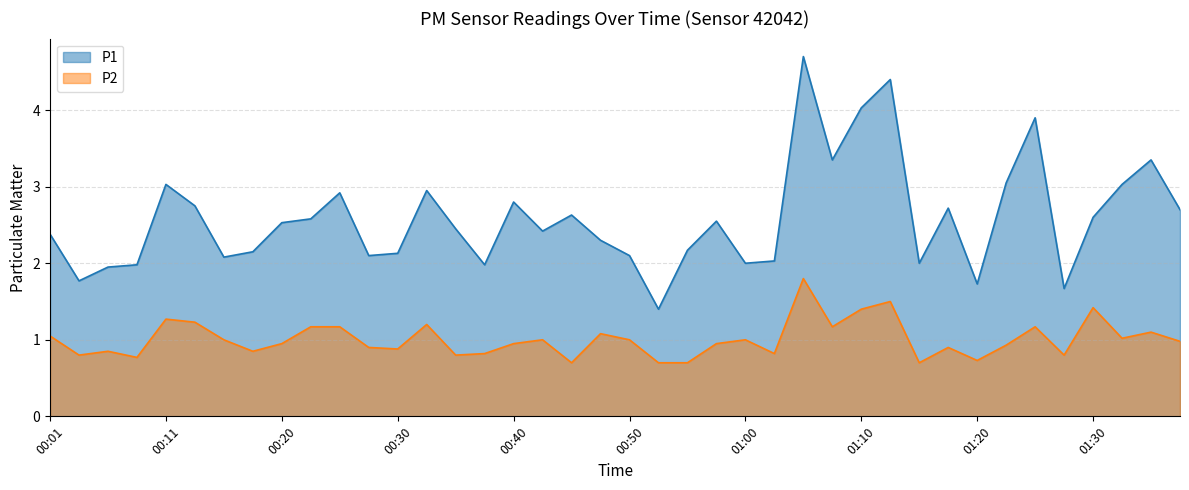

How many interior local peaks does the P2 series have?

12